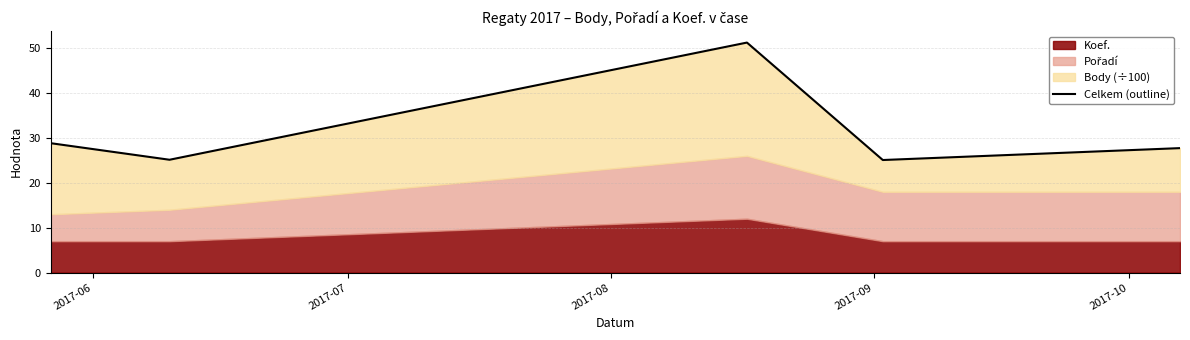

What is the value of the 3rd point from the left?

51.2